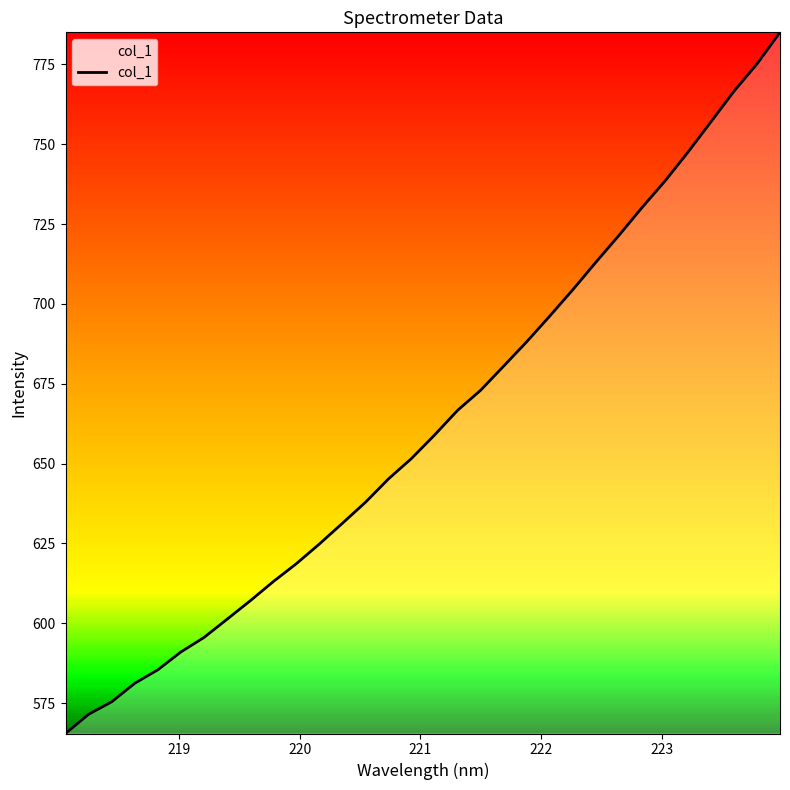

What is the smallest value displayed?

565.5